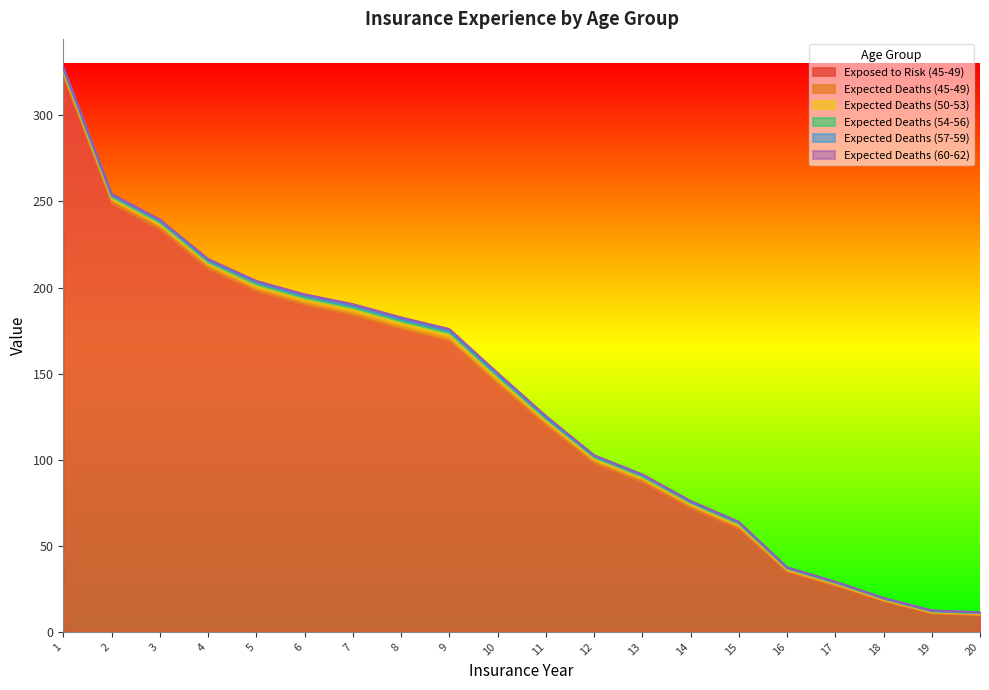

List the labels in order of Expected Deaths (50-53) value, largest first.

9, 10, 8, 7, 6, 5, 11, 12, 4, 3, 2, 13, 14, 15, 1, 16, 17, 18, 19, 20